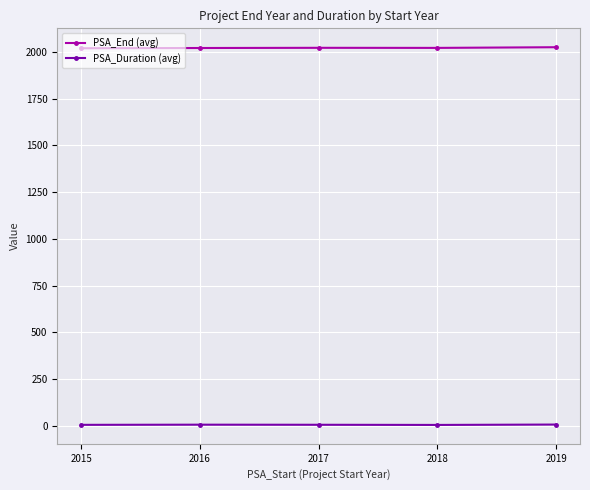

True or false: PSA_Duration (avg) has more than 2 points higher than both neighbors.

False